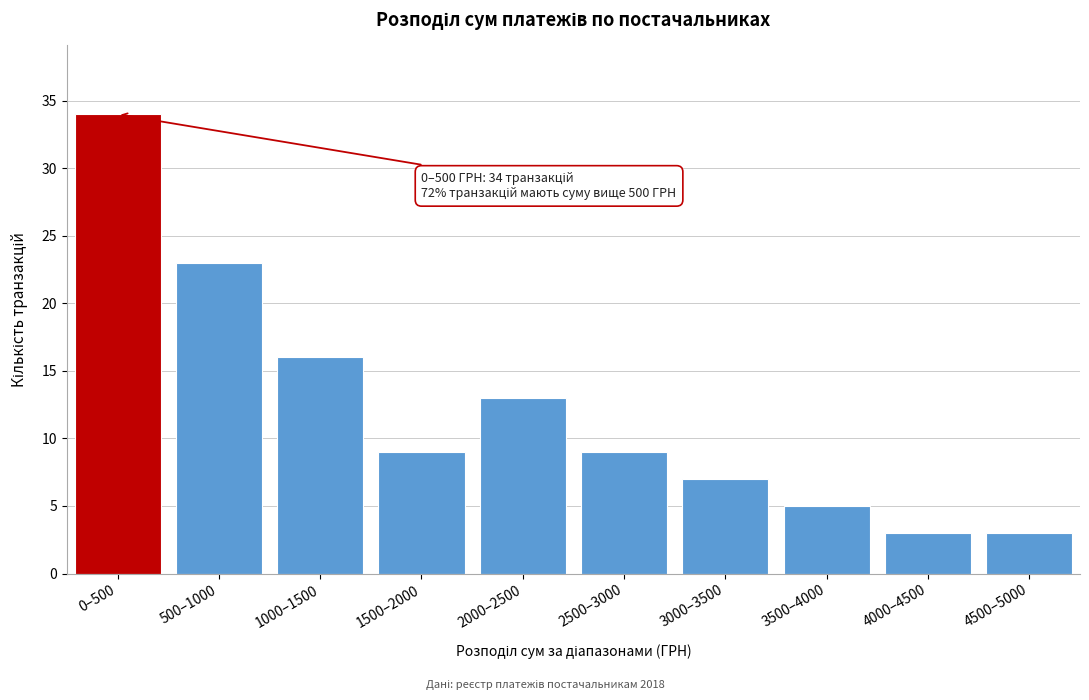

Reading left to right, what are all the values shown in this chart?

0–500=34	500–1000=23	1000–1500=16	1500–2000=9	2000–2500=13	2500–3000=9	3000–3500=7	3500–4000=5	4000–4500=3	4500–5000=3